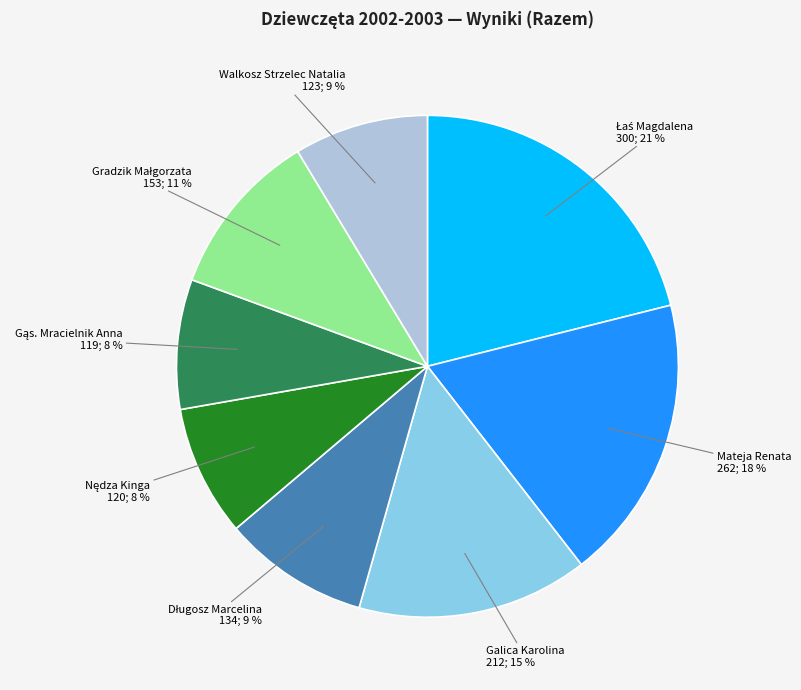

The Mateja Renata slice represents 32% of the pie. True or false?

False